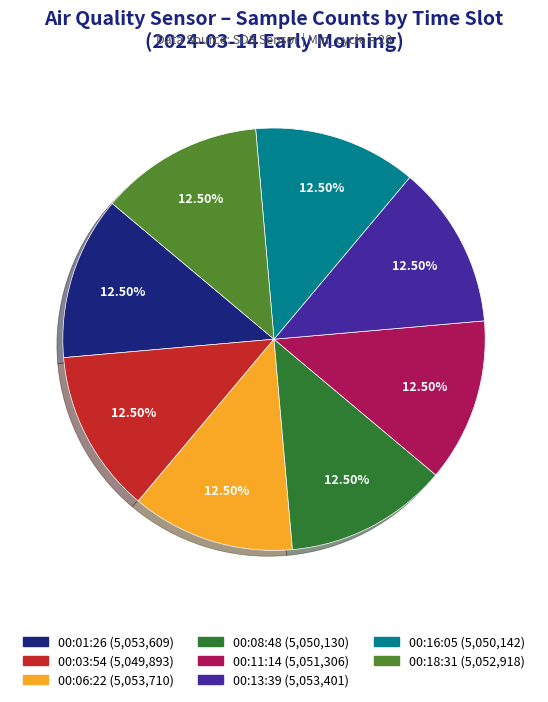

Is there a majority slice in this chart?

No